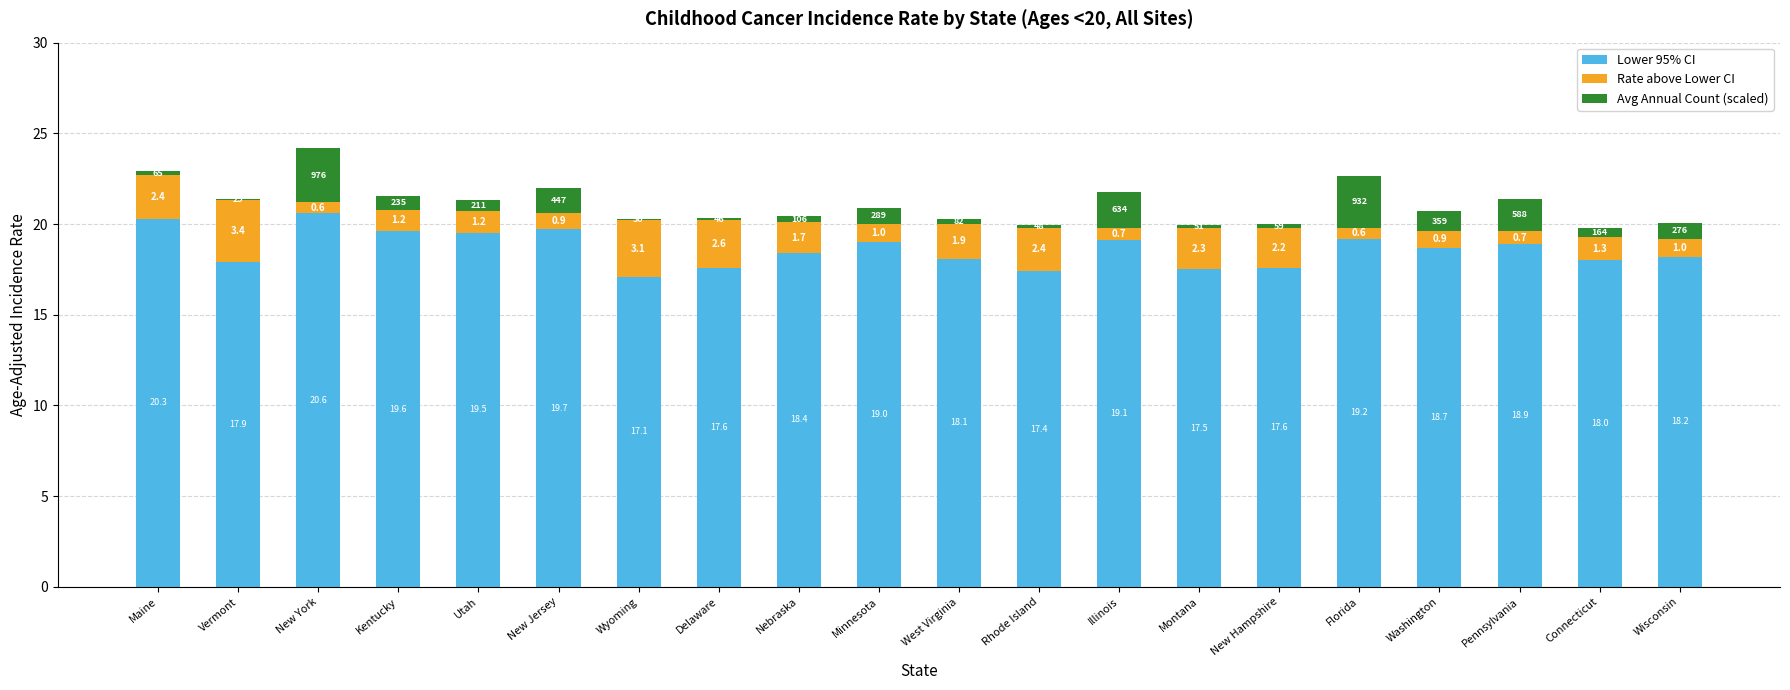

Reading left to right, transcribe the values for Lower 95% CI.

Maine=20.3	Vermont=17.9	New York=20.6	Kentucky=19.6	Utah=19.5	New Jersey=19.7	Wyoming=17.1	Delaware=17.6	Nebraska=18.4	Minnesota=19.0	West Virginia=18.1	Rhode Island=17.4	Illinois=19.1	Montana=17.5	New Hampshire=17.6	Florida=19.2	Washington=18.7	Pennsylvania=18.9	Connecticut=18.0	Wisconsin=18.2